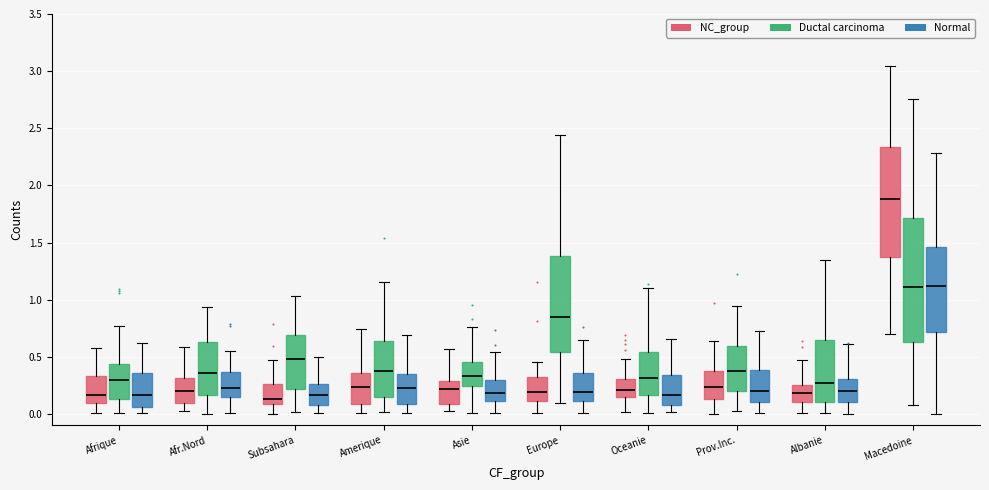

Comparing the boxes themselves (not the whiskers), which one is the tallest?

Macedoine (Ductal carcinoma)